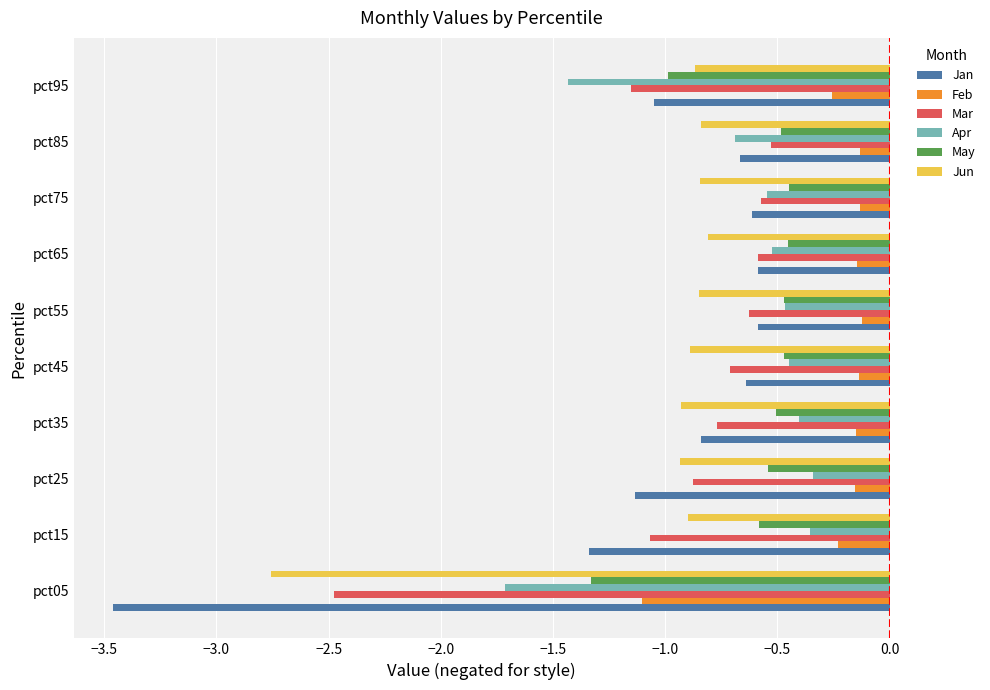

Is the value of Mar at pct75 greater than the value of Feb at pct55?

No